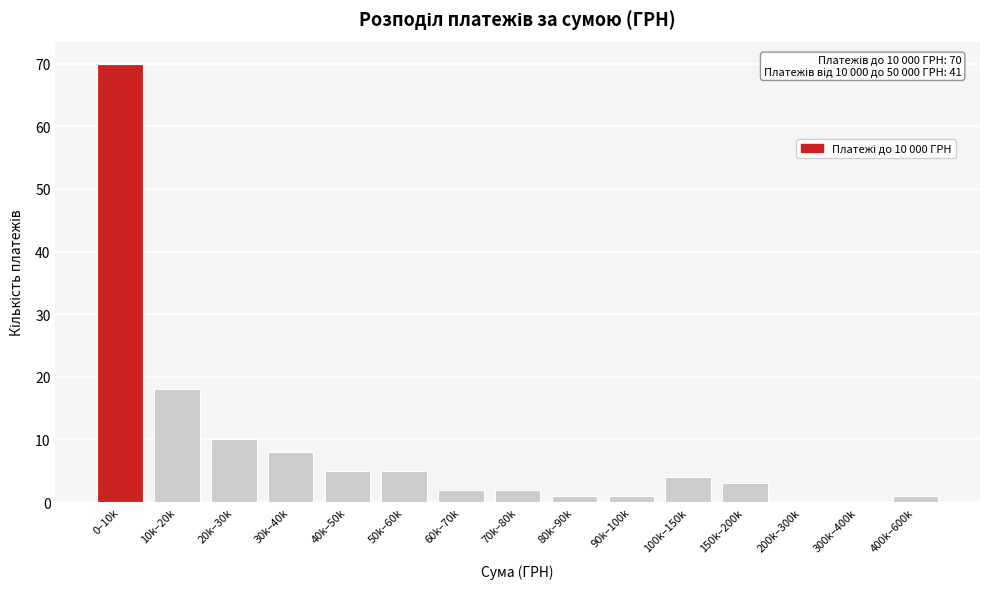

Reading left to right, transcribe all the data shown in this chart.

0–10k=70	10k–20k=18	20k–30k=10	30k–40k=8	40k–50k=5	50k–60k=5	60k–70k=2	70k–80k=2	80k–90k=1	90k–100k=1	100k–150k=4	150k–200k=3	200k–300k=0	300k–400k=0	400k–600k=1